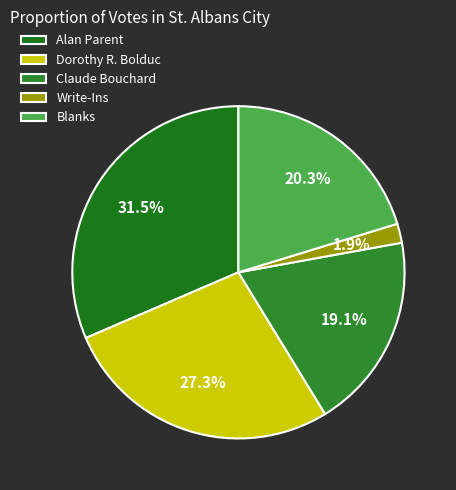

To the nearest percent, what portion does Dorothy R. Bolduc represent?

27%